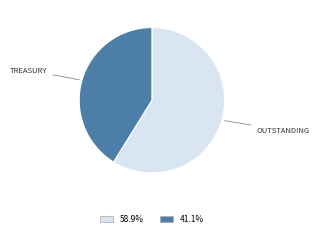

Does any single category account for the majority?

Yes